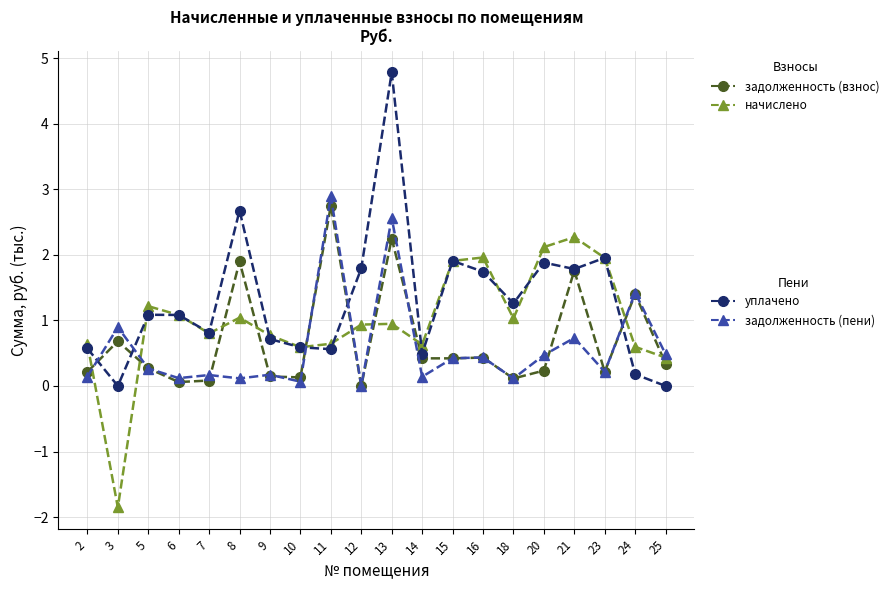

At which category is the sum across all series the highest?

13